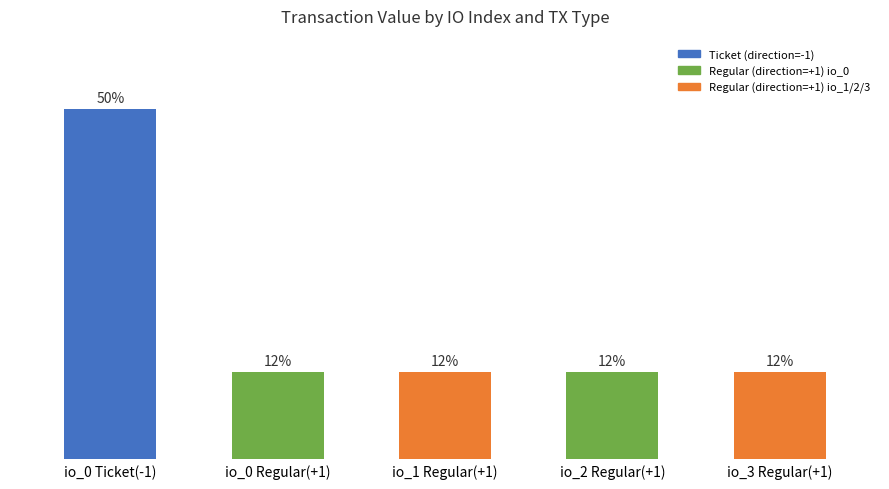

Are the bars horizontal?

No